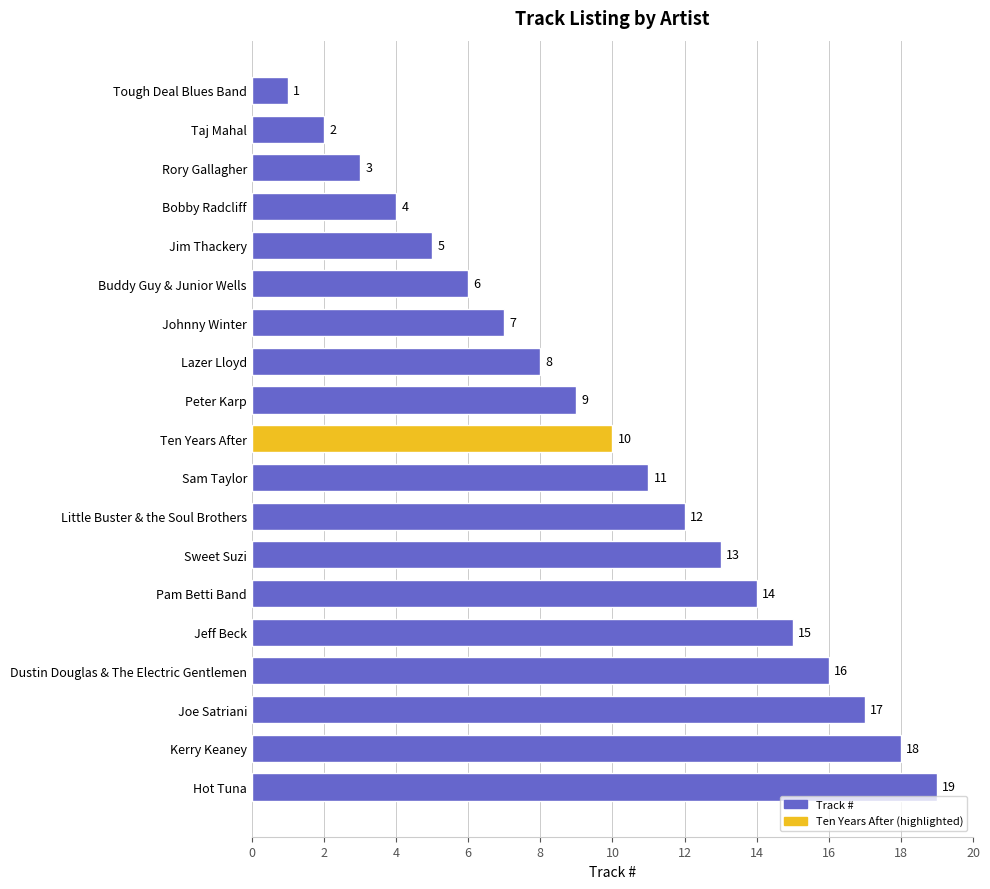

Reading top to bottom, transcribe all the data shown in this chart.

Tough Deal Blues Band=1	Taj Mahal=2	Rory Gallagher=3	Bobby Radcliff=4	Jim Thackery=5	Buddy Guy & Junior Wells=6	Johnny Winter=7	Lazer Lloyd=8	Peter Karp=9	Ten Years After=10	Sam Taylor=11	Little Buster & the Soul Brothers=12	Sweet Suzi=13	Pam Betti Band=14	Jeff Beck=15	Dustin Douglas & The Electric Gentlemen=16	Joe Satriani=17	Kerry Keaney=18	Hot Tuna=19